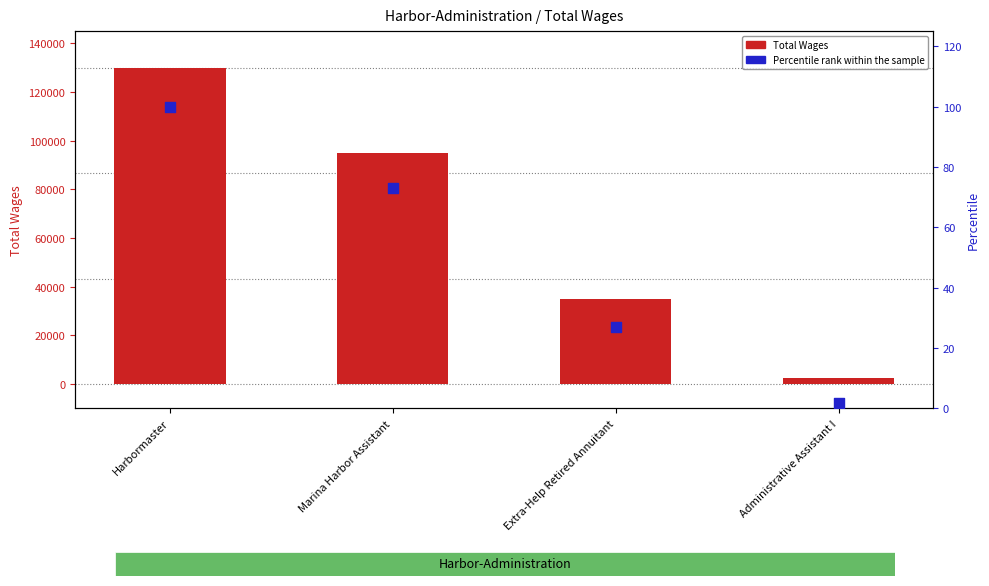

At how many categories does at least one series exceed 26503?

3